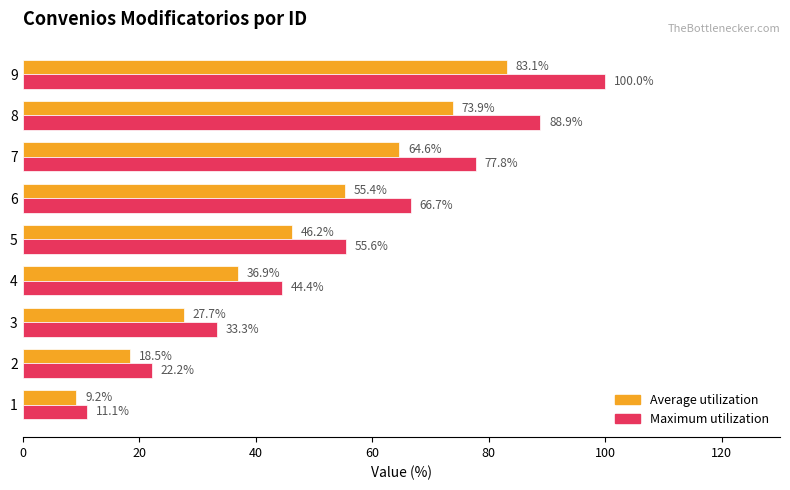

Which series changed the most between 6 and 7?

Maximum utilization